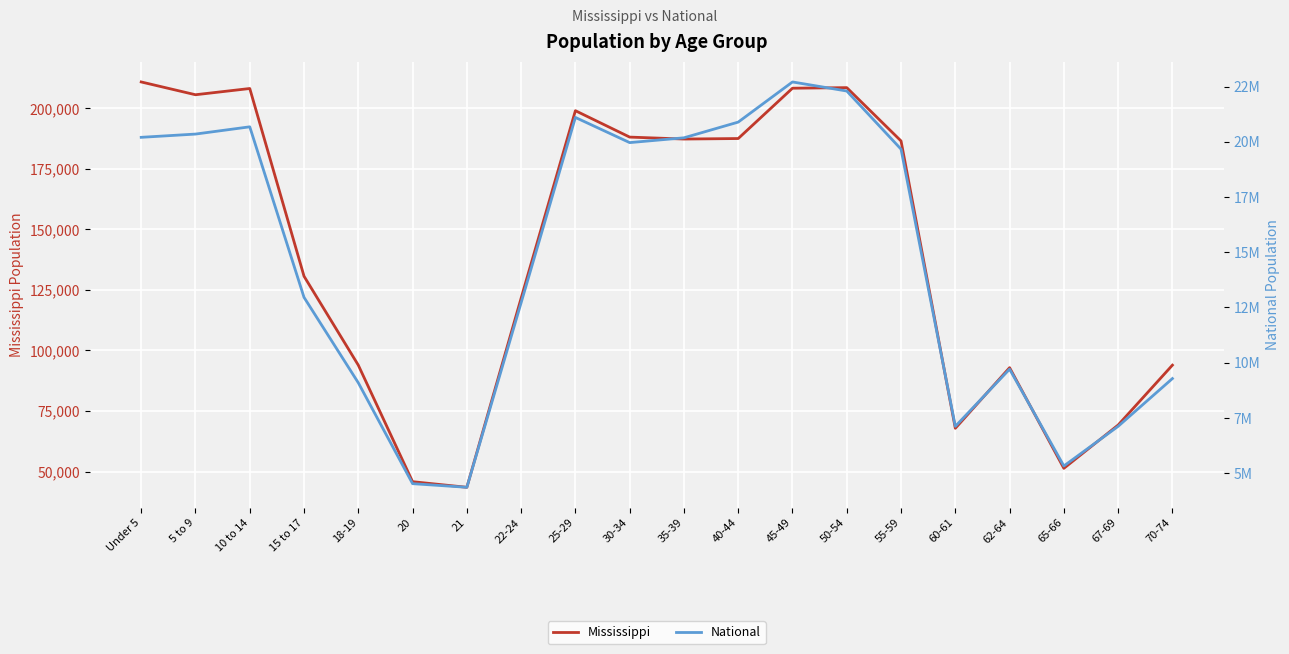

Which category has the lowest value across all series?

21